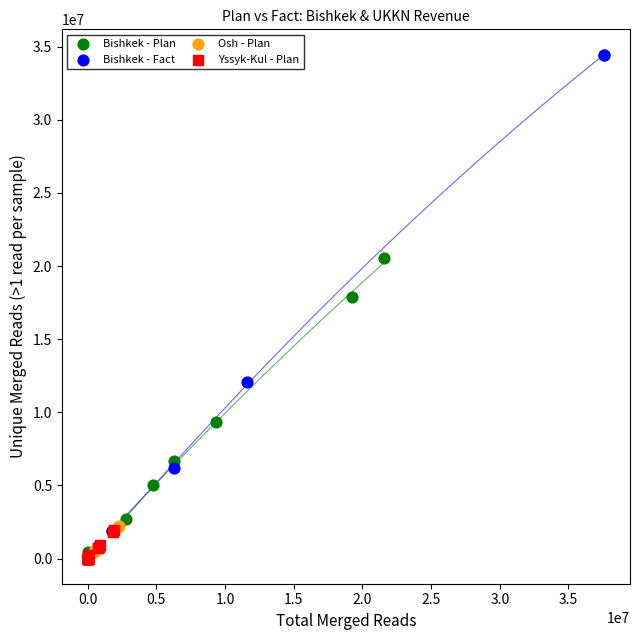

What are all the series names shown in the legend?

Bishkek - Plan, Bishkek - Fact, Osh - Plan, Yssyk-Kul - Plan